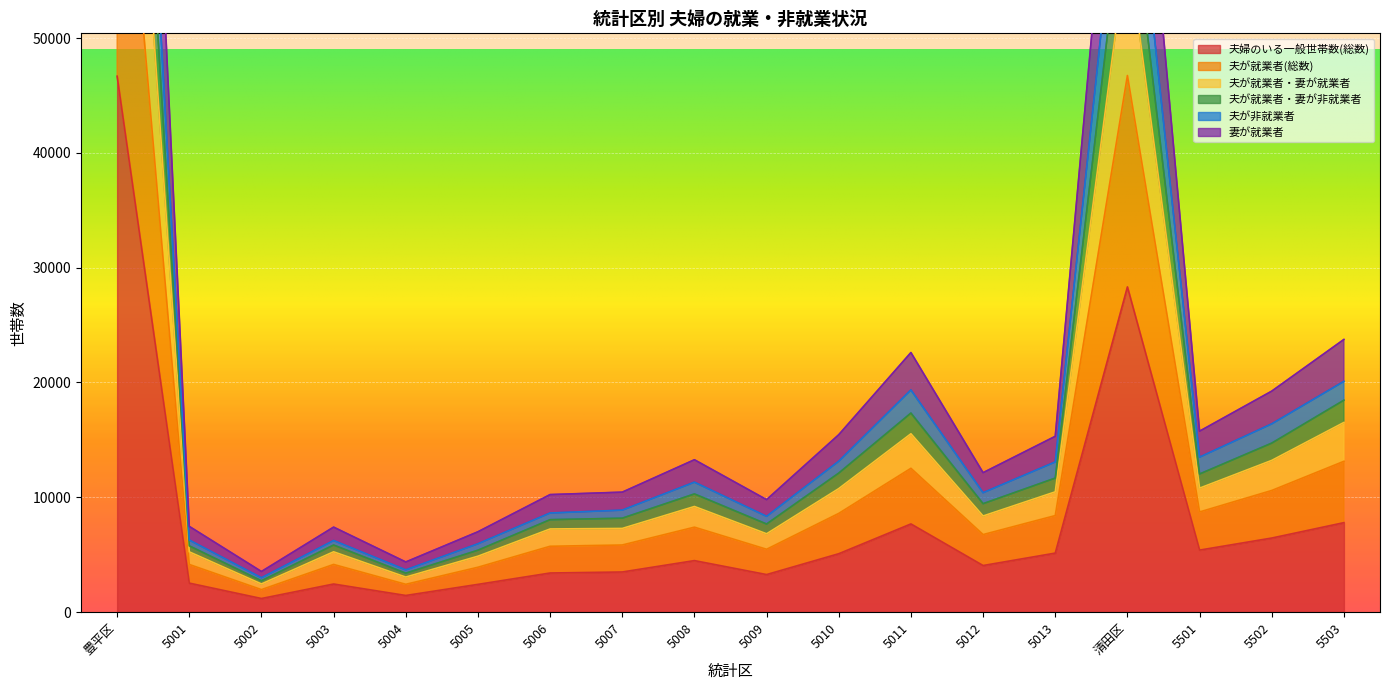

True or false: 夫が就業者・妻が非就業者 and 夫が就業者(総数) cross at least once.

False